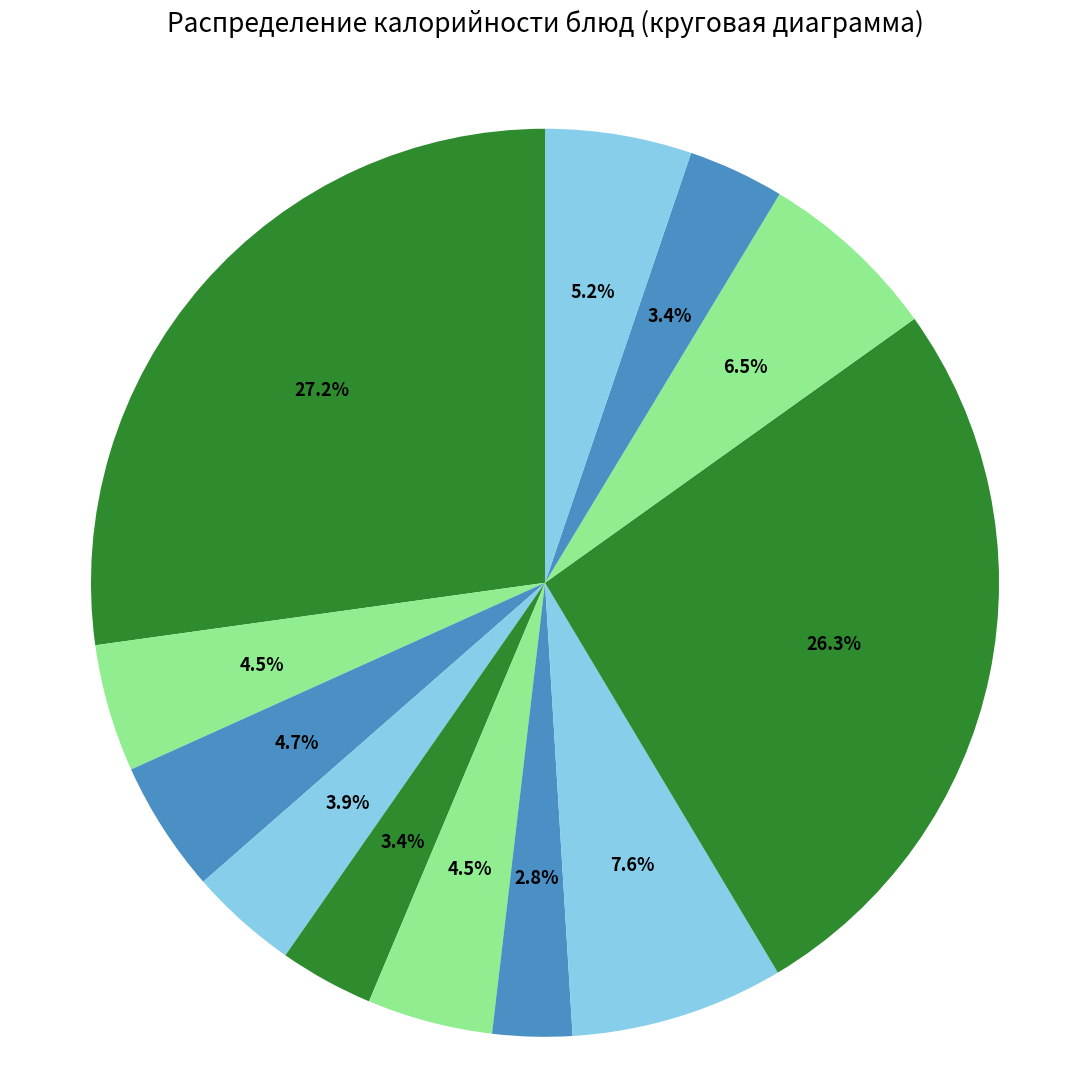

How many segments does this pie chart have?

12